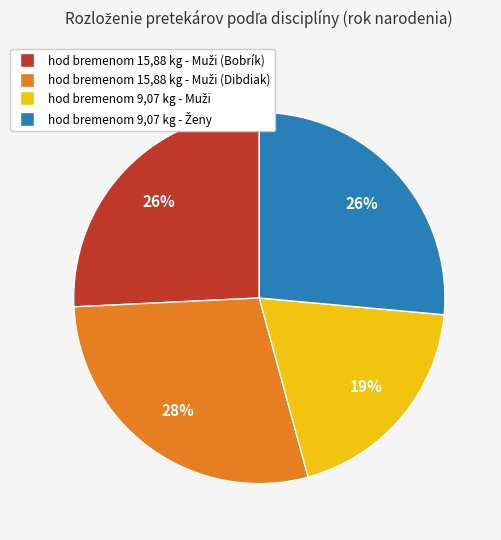

To the nearest percent, what is the average slice percentage?

25%